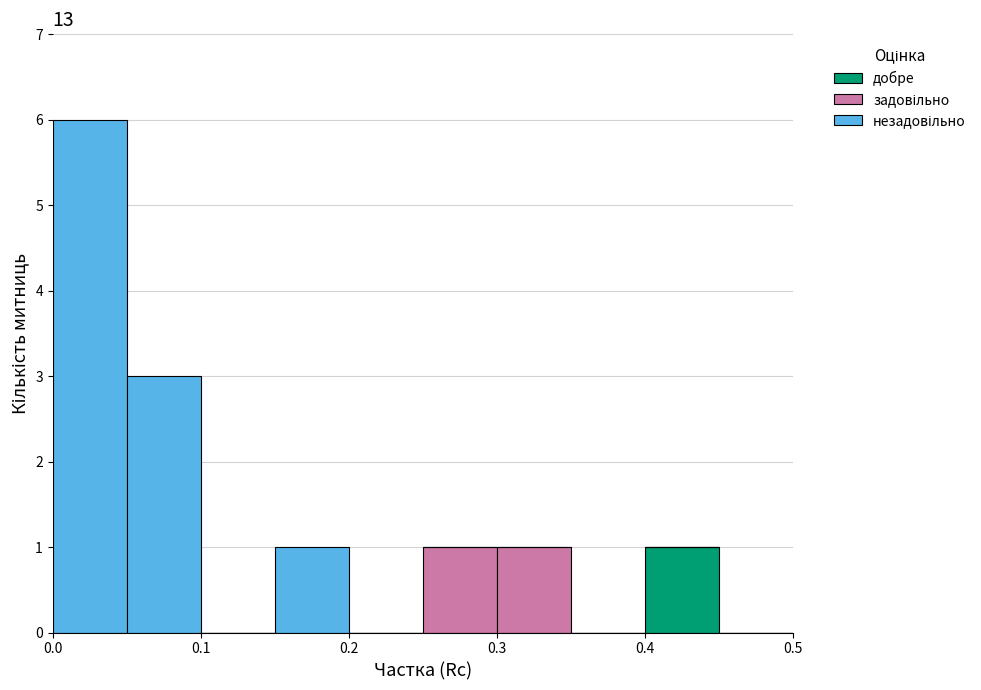

Reading left to right, list every stacked bar in this chart as the range it spans on the x-axis followed by its total height. The values are not printed on the chart, so give them approximately, as read against the axis.

0.00 to 0.05: 6
0.05 to 0.10: 3
0.10 to 0.15: 0
0.15 to 0.20: 1
0.20 to 0.25: 0
0.25 to 0.30: 1
0.30 to 0.35: 1
0.35 to 0.40: 0
0.40 to 0.45: 1
0.45 to 0.50: 0